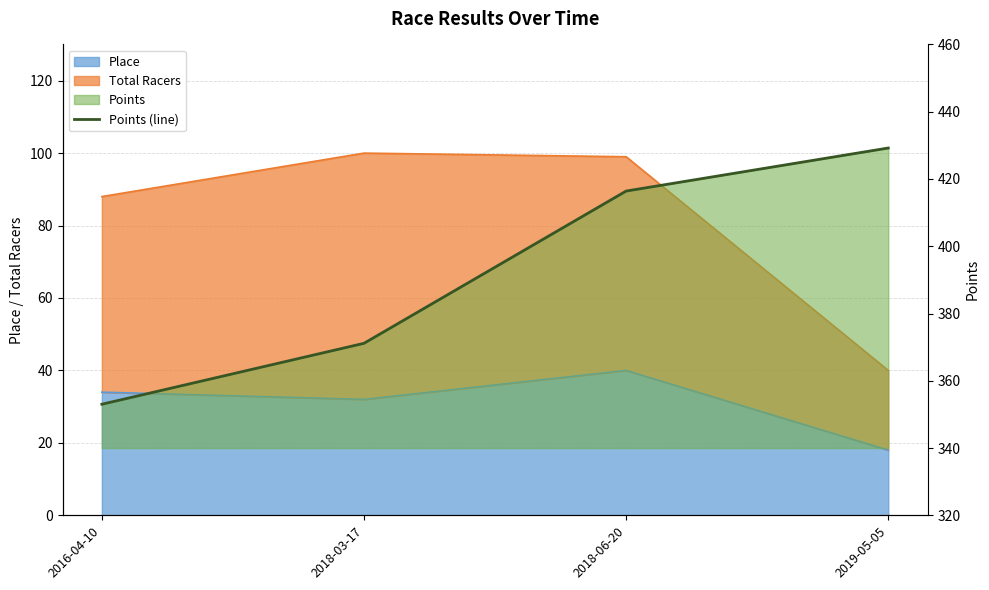

True or false: the data has more than 2 interior local peaks.

False